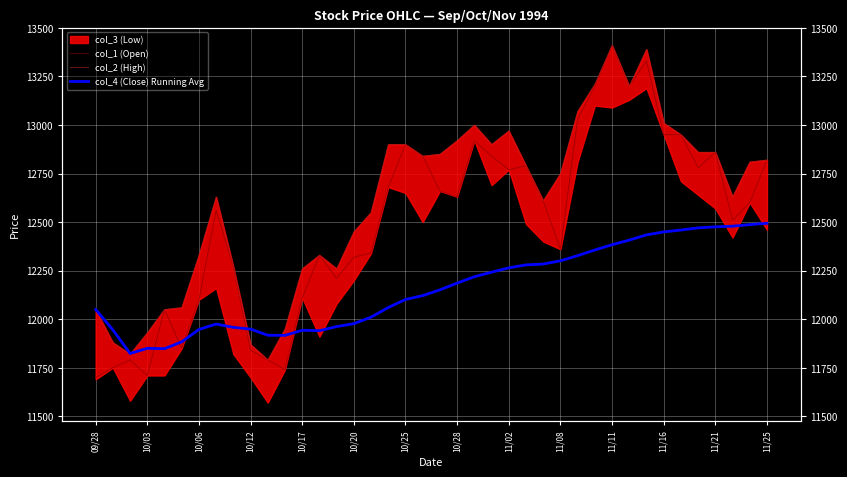

What is the sum of the col_1 (Open) values at 24 and 26?

25380.0